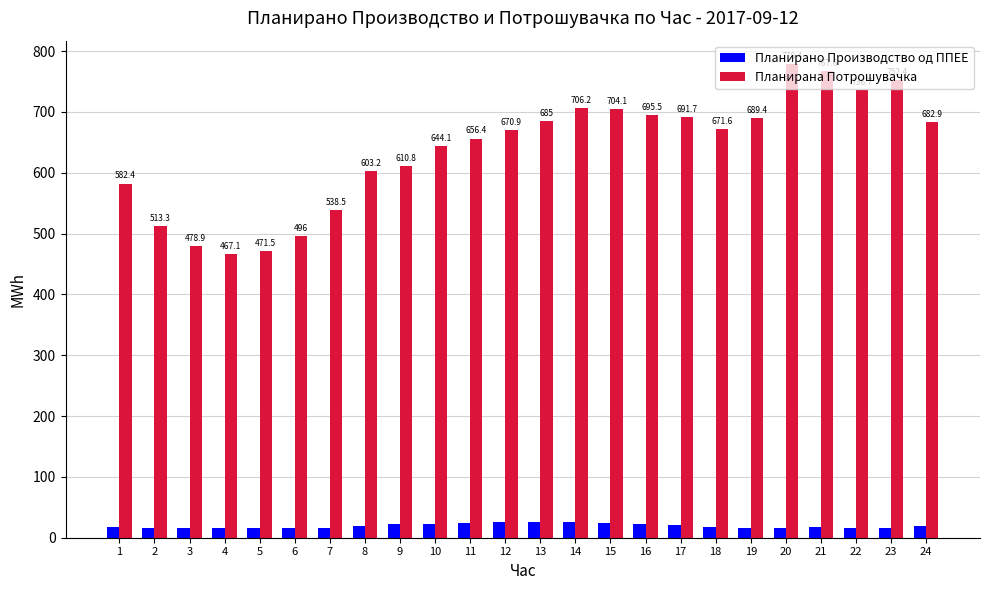

Rank the categories by Планирана Потрошувачка value from highest to lowest.

20, 21, 23, 22, 14, 15, 16, 17, 19, 13, 24, 18, 12, 11, 10, 9, 8, 1, 7, 2, 6, 3, 5, 4